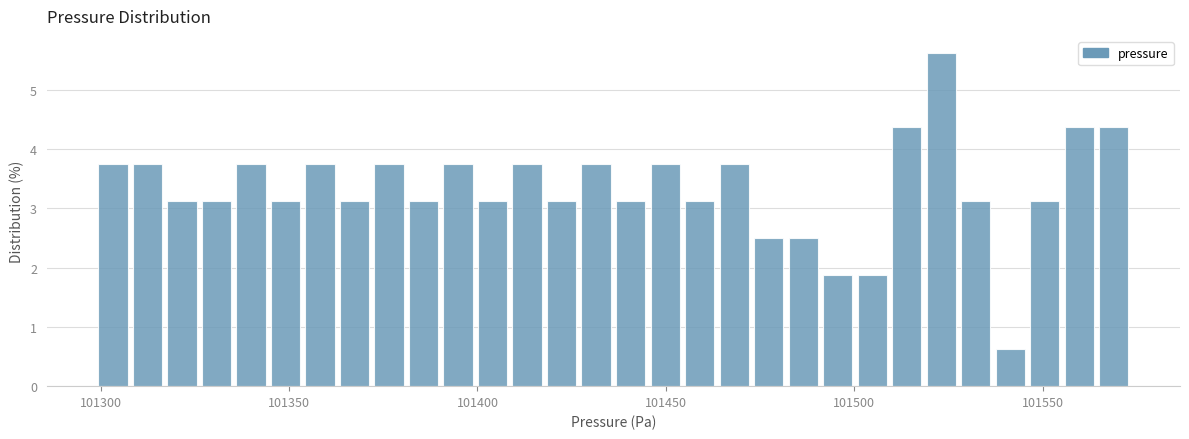

Read against the x-axis, roughly where is the centre of the tallest bar?

101525